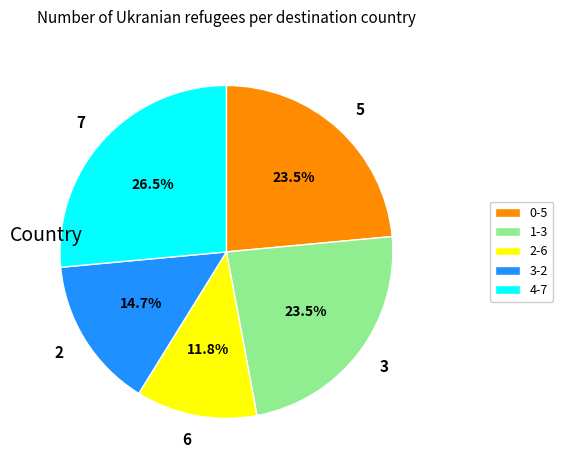

Approximately how many times larger is the value at 4-7 compared to 3-2?

1.8